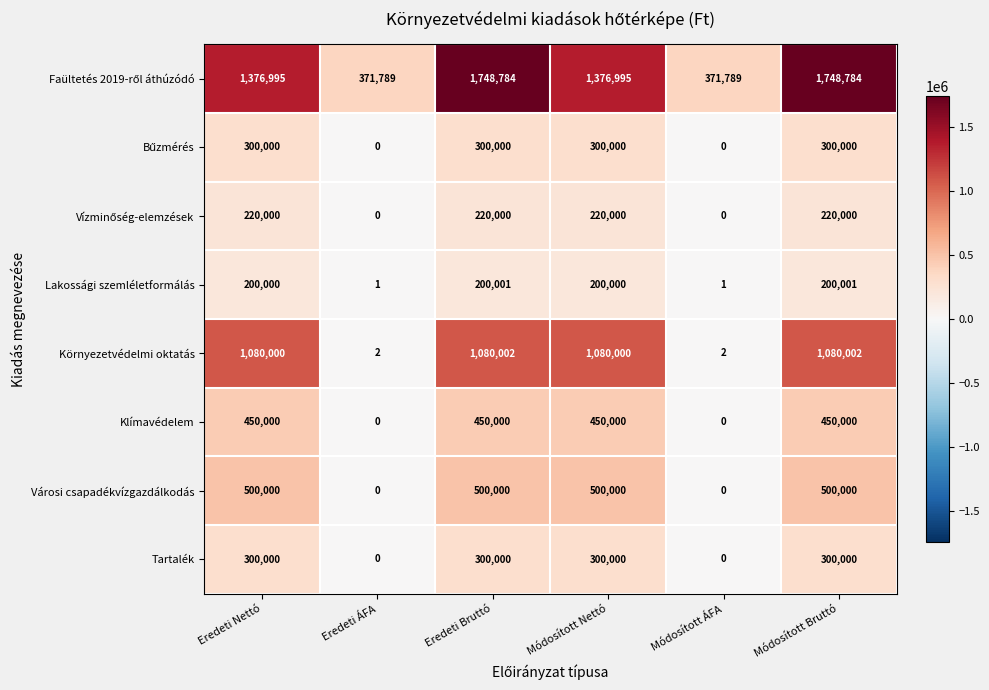

What is the difference between the highest and lowest values at Módosított Nettó?

1176995